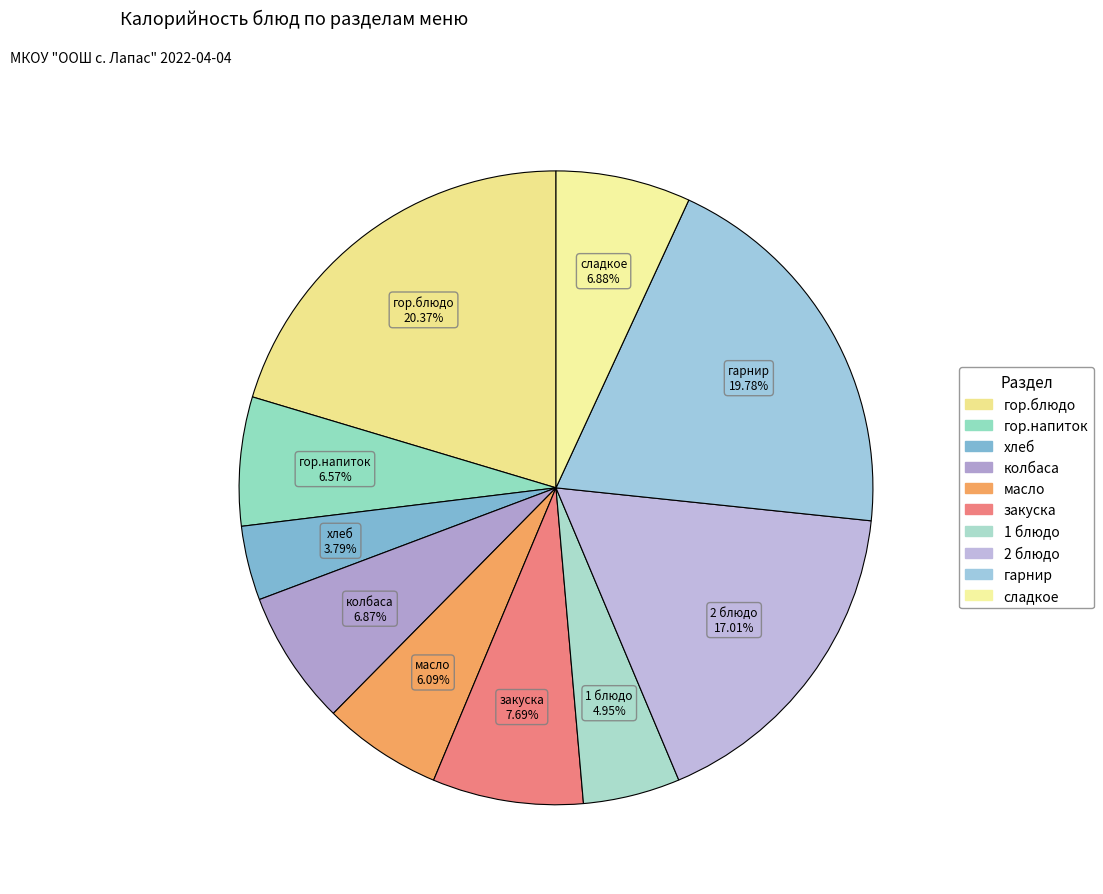

What percentage is the закуска slice, to the nearest percent?

8%